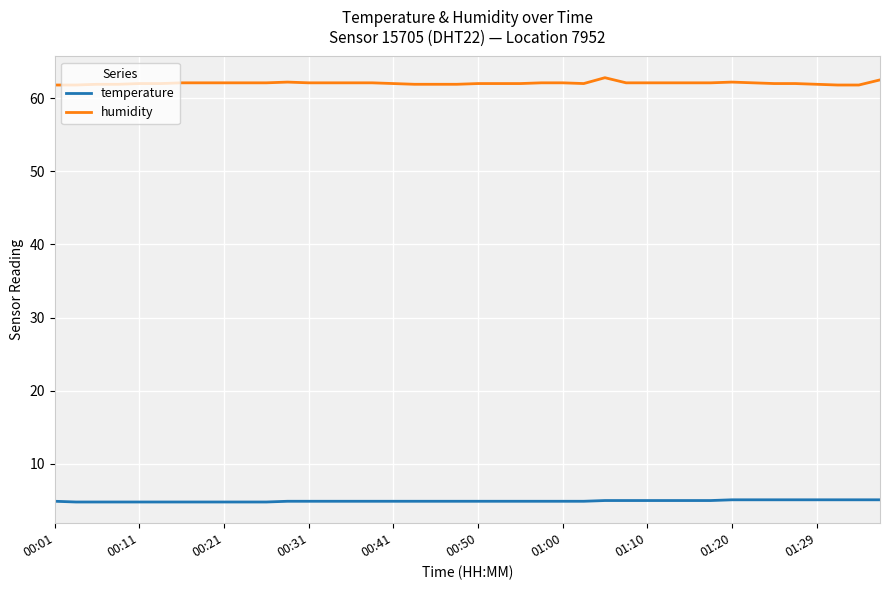

List the series in order of their peak value, lowest first.

temperature, humidity